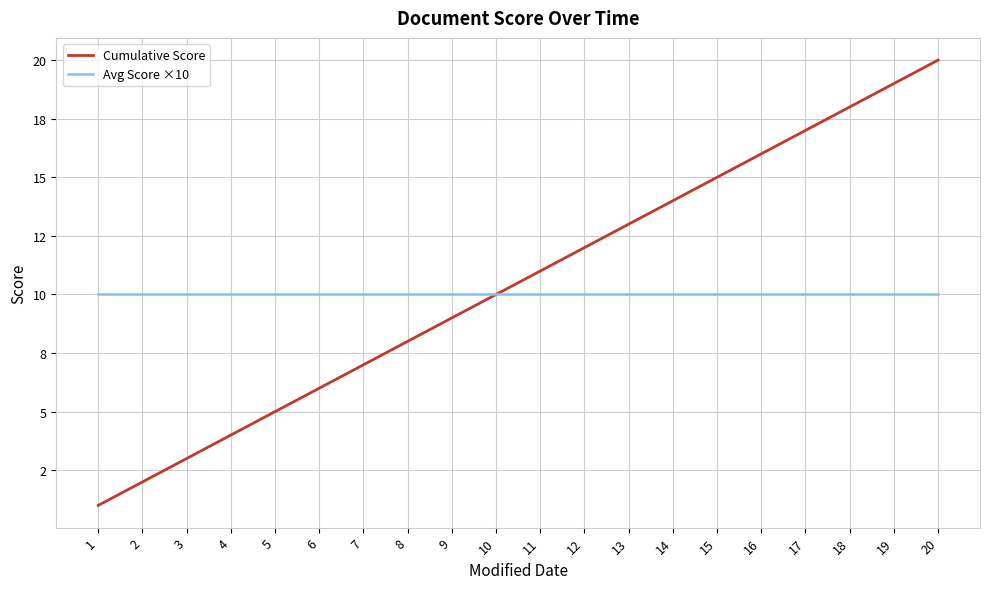

The Avg Score ×10 series shows 6 at 7. True or false?

False